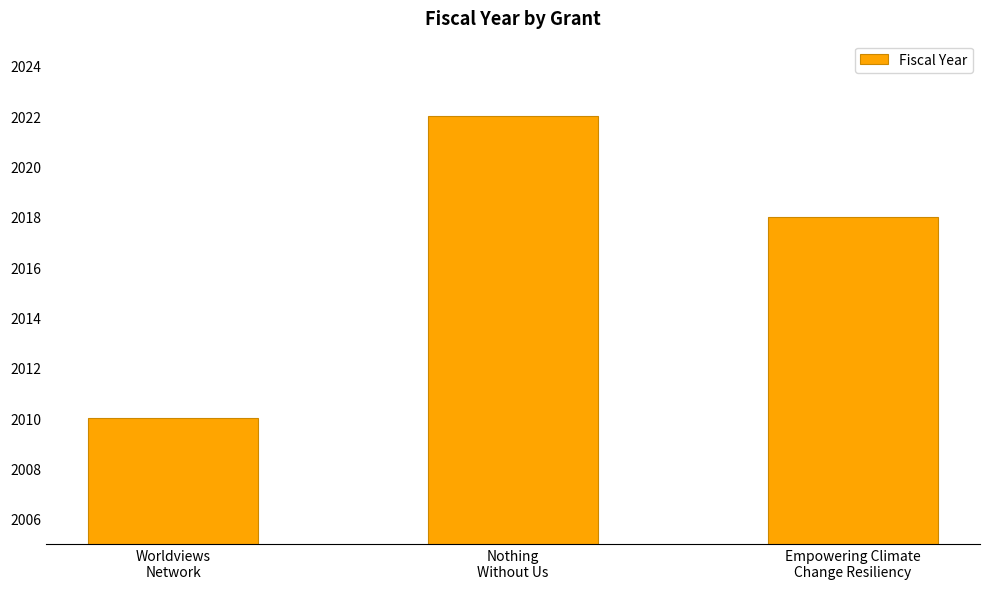

What is the difference between the maximum and minimum values?

12